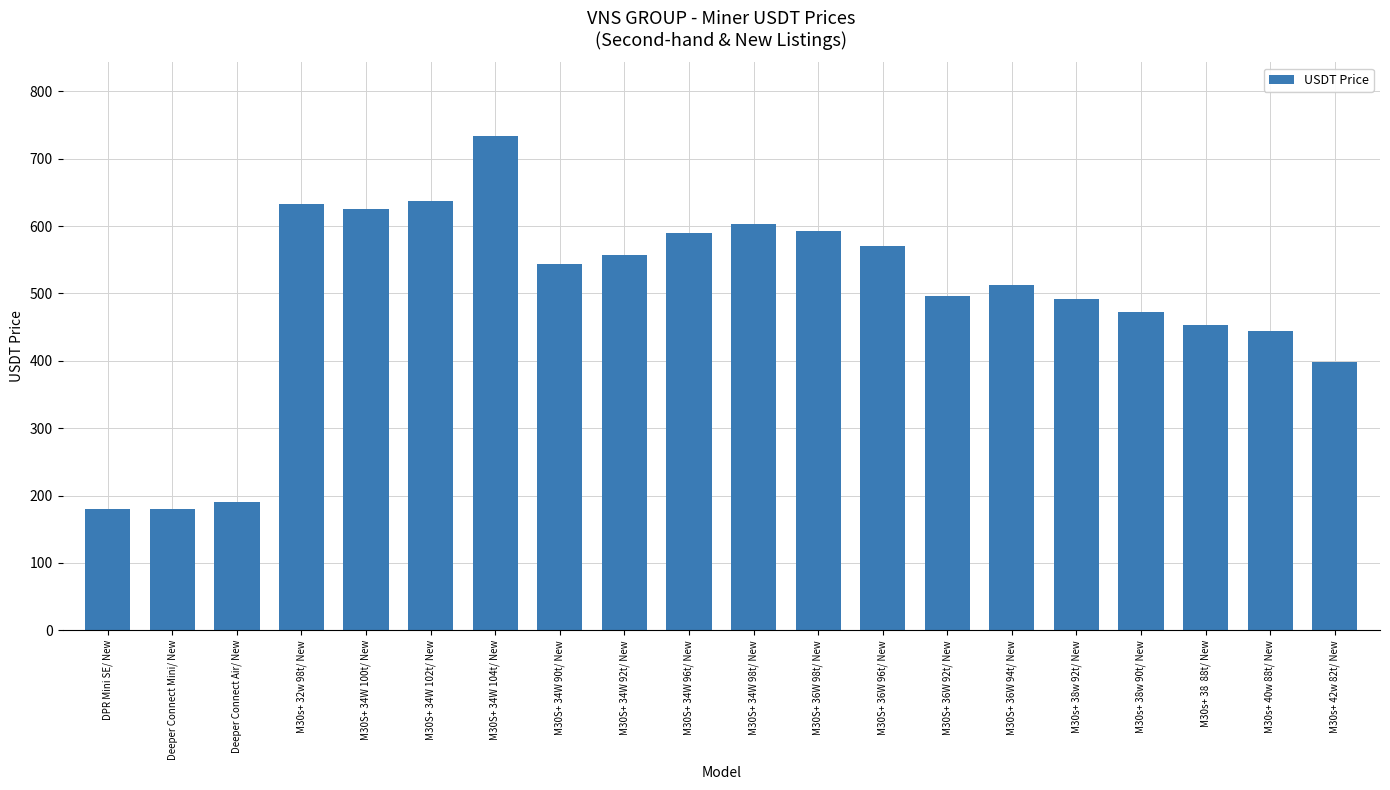

What is the change in value from M30S+ 36W 92t/ New to M30s+ 38  88t/ New?

-43.6